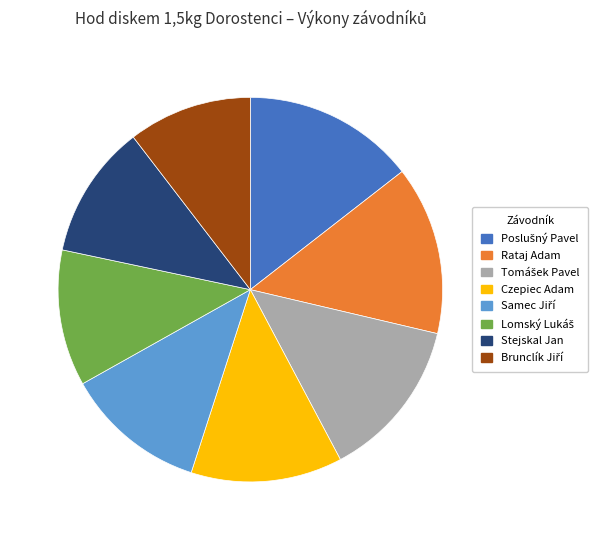

Is it true that Rataj Adam is 14% of the pie?

True